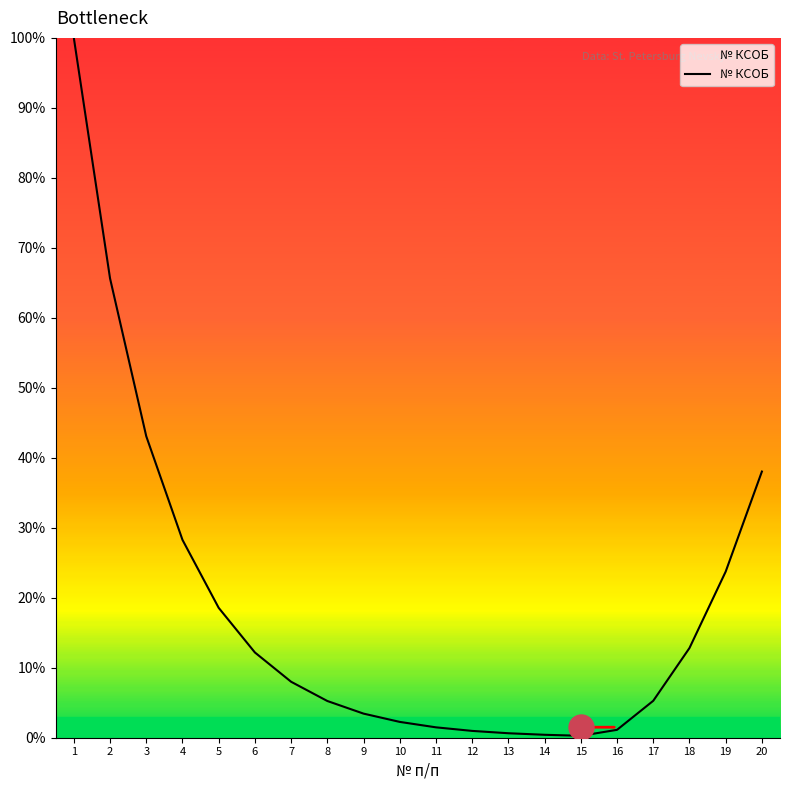

What is the change in value from 4 to 8?

-23.0